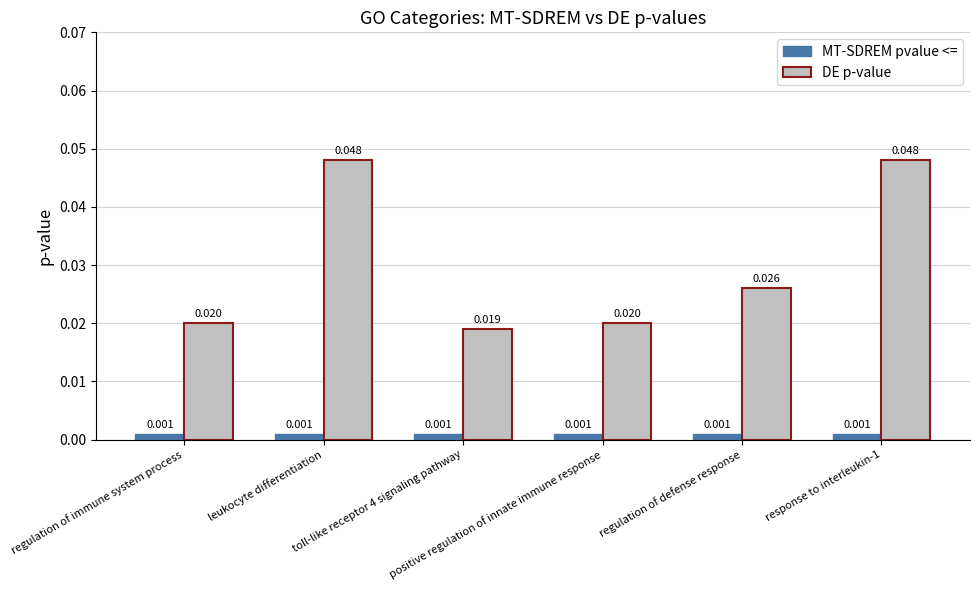

Which series has the largest total across all categories?

DE p-value